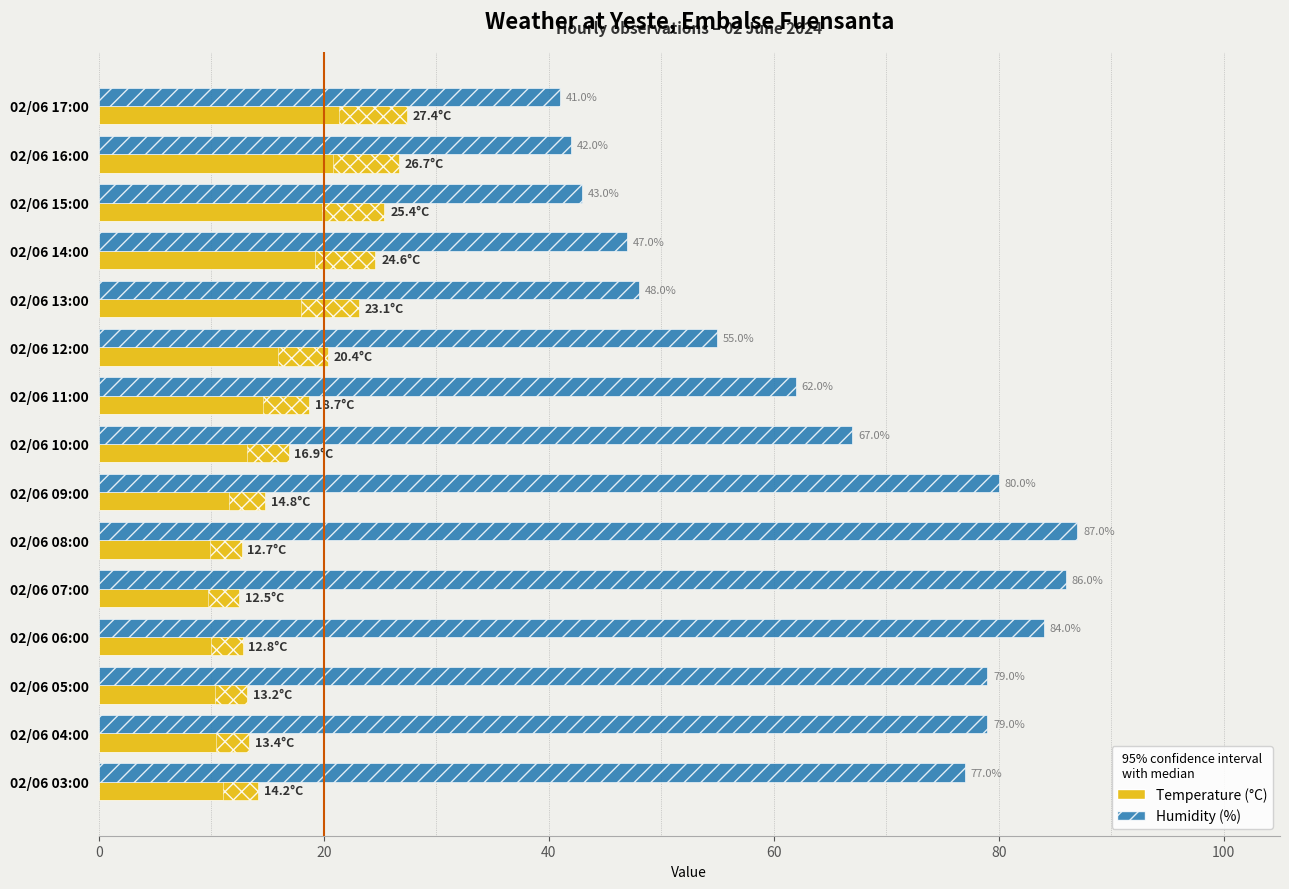

What are all the series names shown in the legend?

Temperature (°C), Humidity (%)